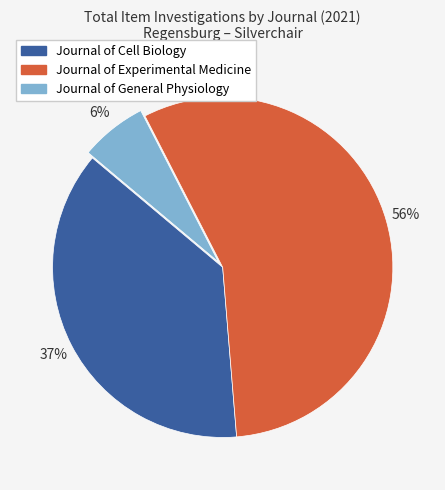

Which slice is the smallest?

Journal of General Physiology